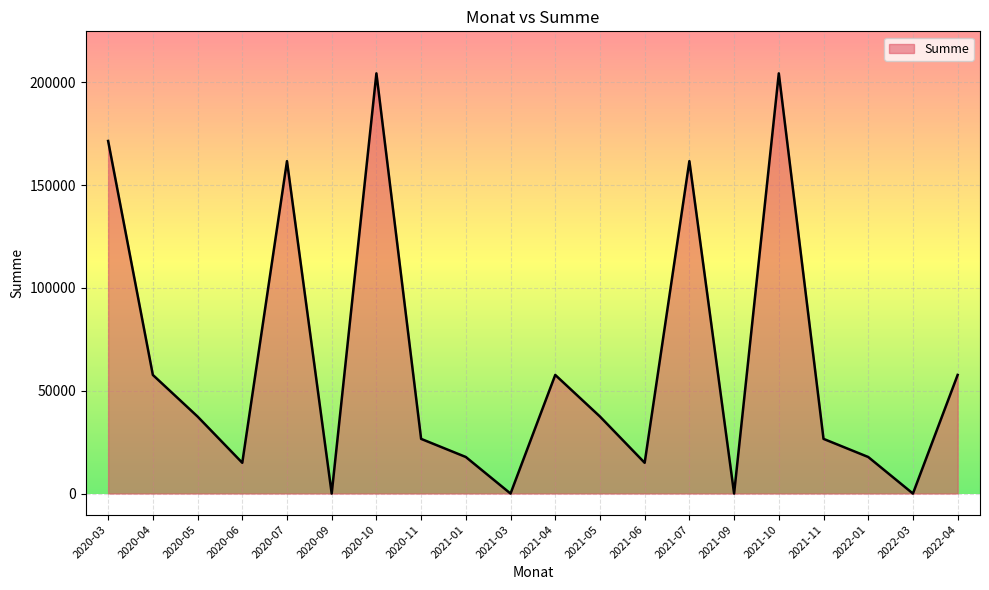

Is it true that the value at 2022-03 is -124469.1?

False